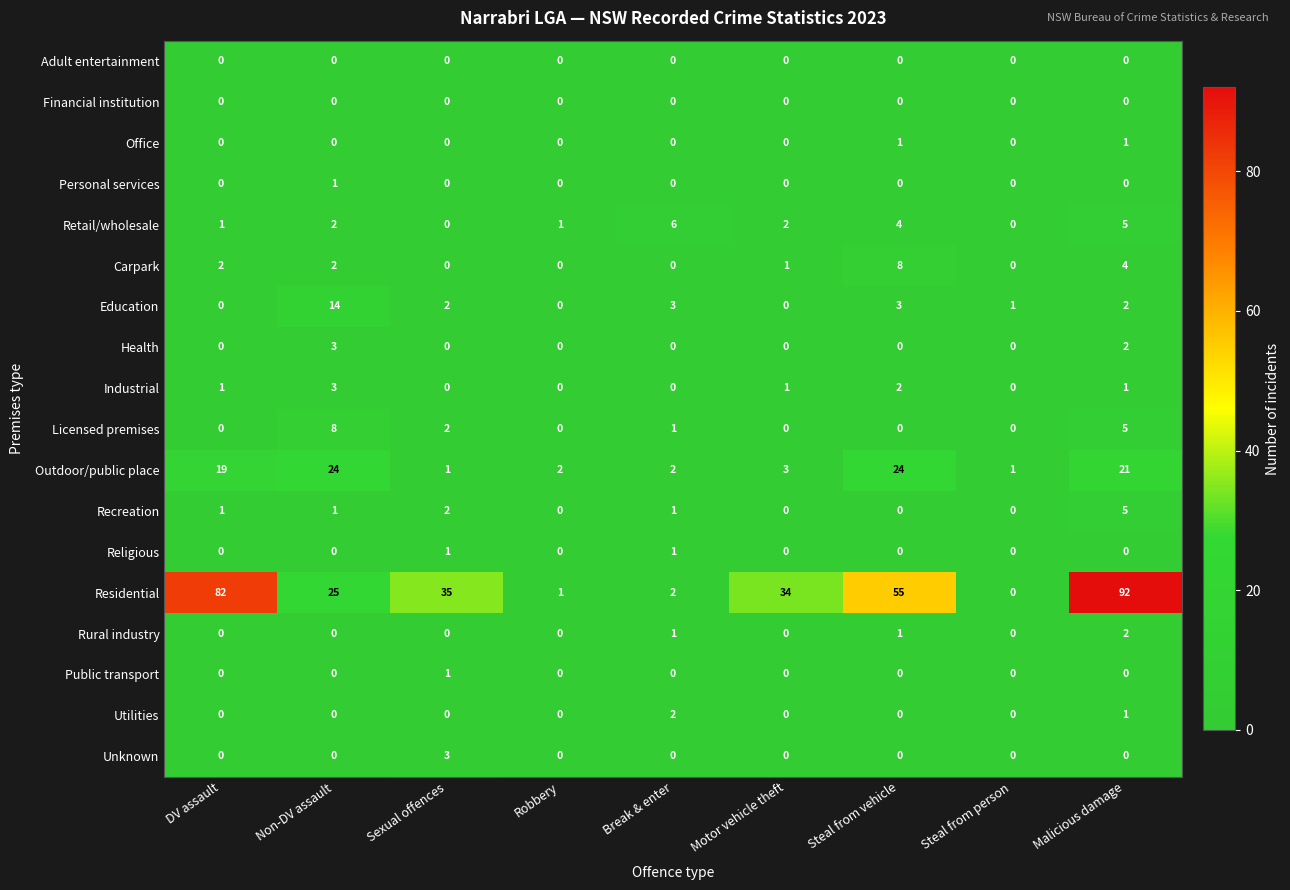

Which category has the highest value in the Industrial series?

Non-DV assault